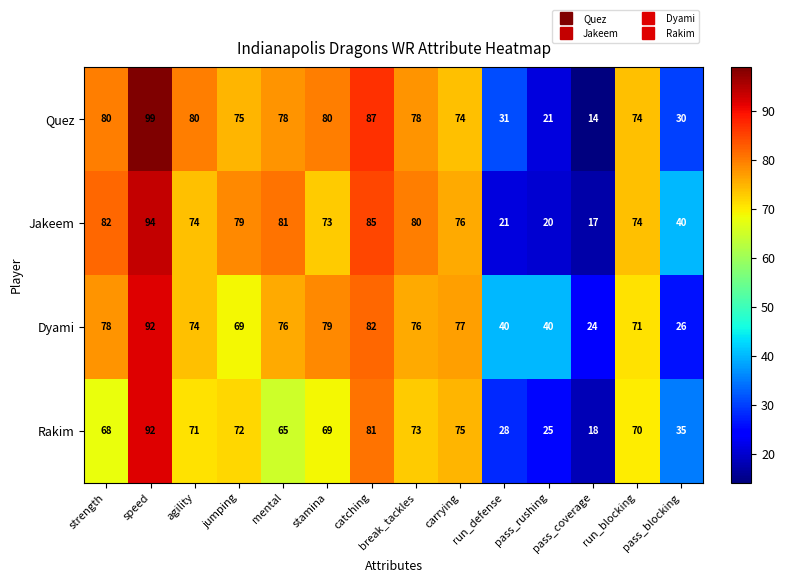

What is the difference between the highest and lowest values at carrying?

3